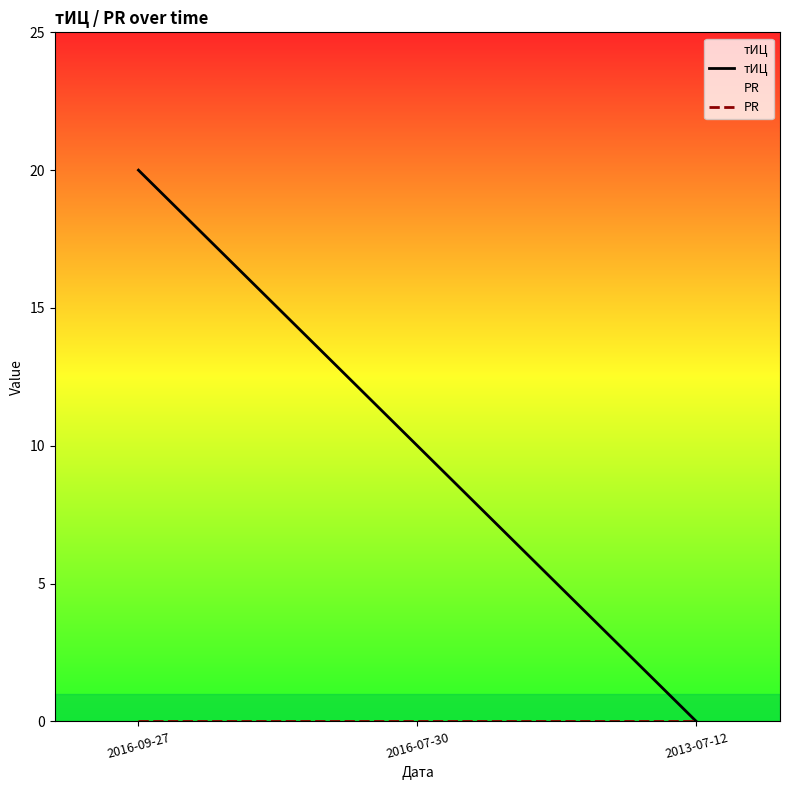

At which category is the sum across all series the highest?

2016-09-27